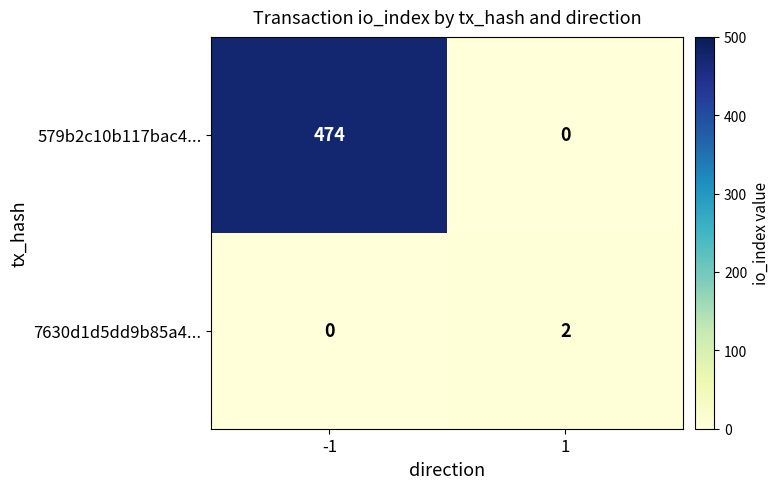

Is the value of 7630d1d5dd9b85a4... at -1 greater than the value of 579b2c10b117bac4... at -1?

No